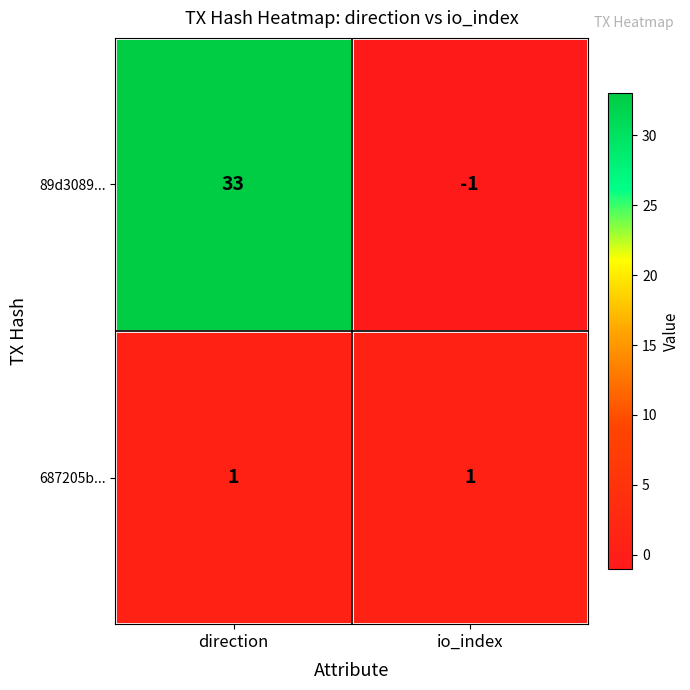

What is the spread (max minus min) of values at io_index?

2